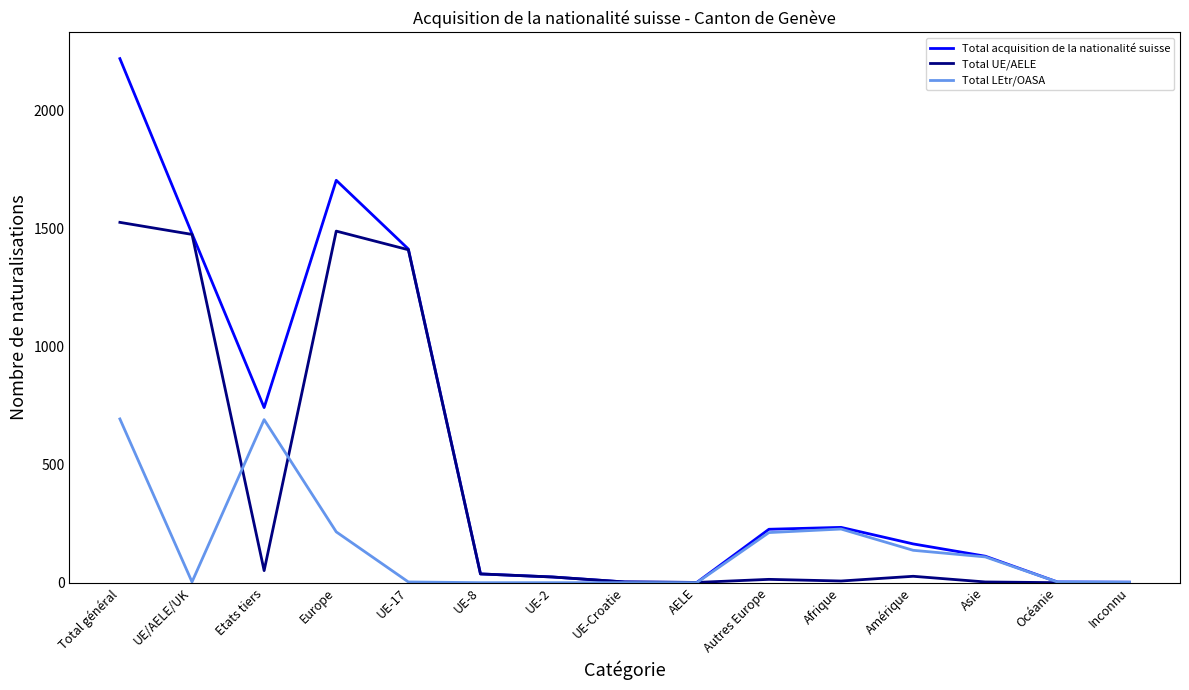

Which series has the largest range (max minus min)?

Total acquisition de la nationalité suisse